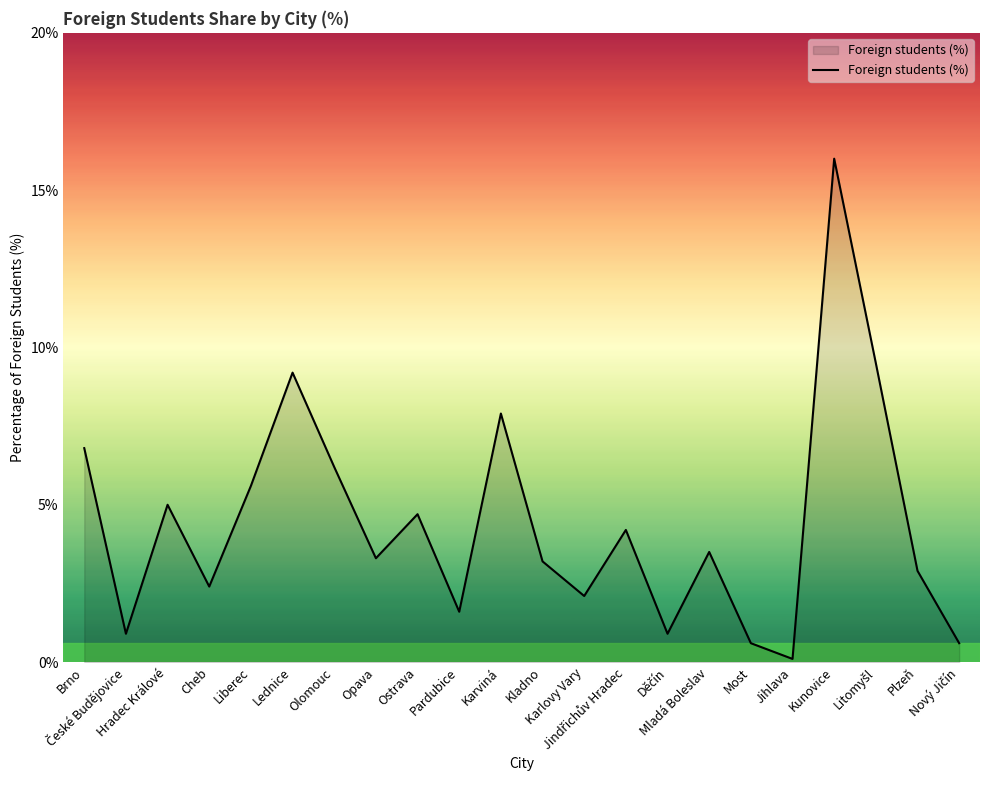

What is the difference between the maximum and minimum values?

15.9